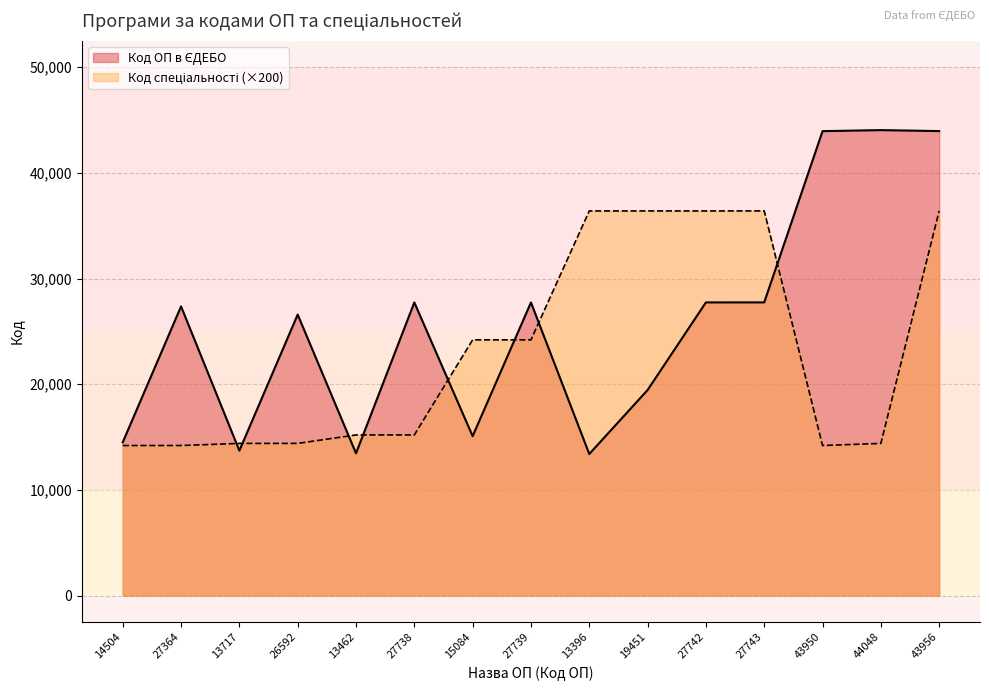

What is the label of the 1st point from the left?

14504